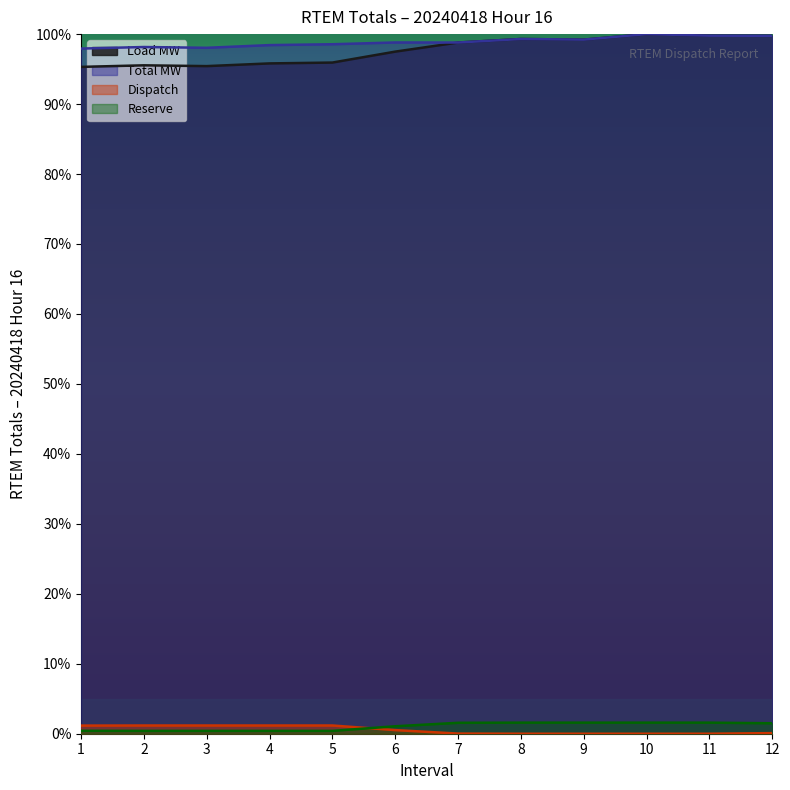

True or false: Total MW has more than 1 points higher than both neighbors.

True